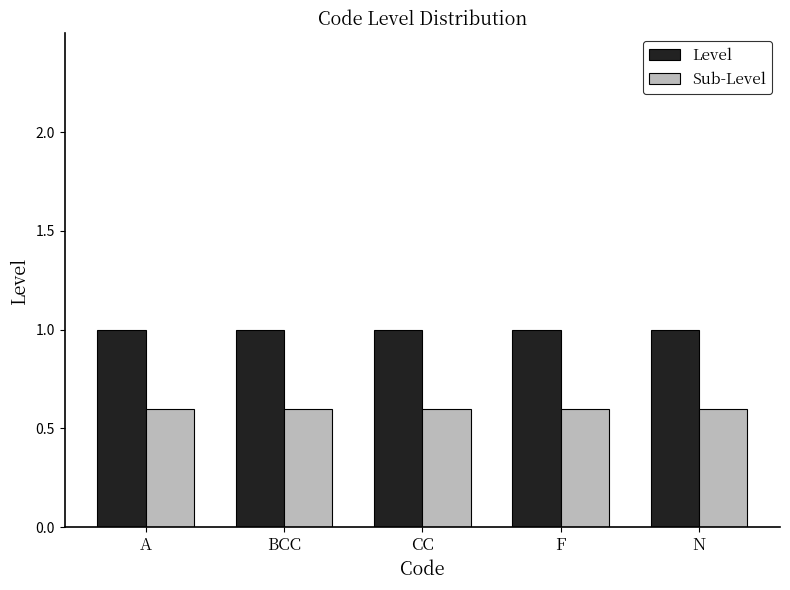

How many distinct data groups are displayed?

2